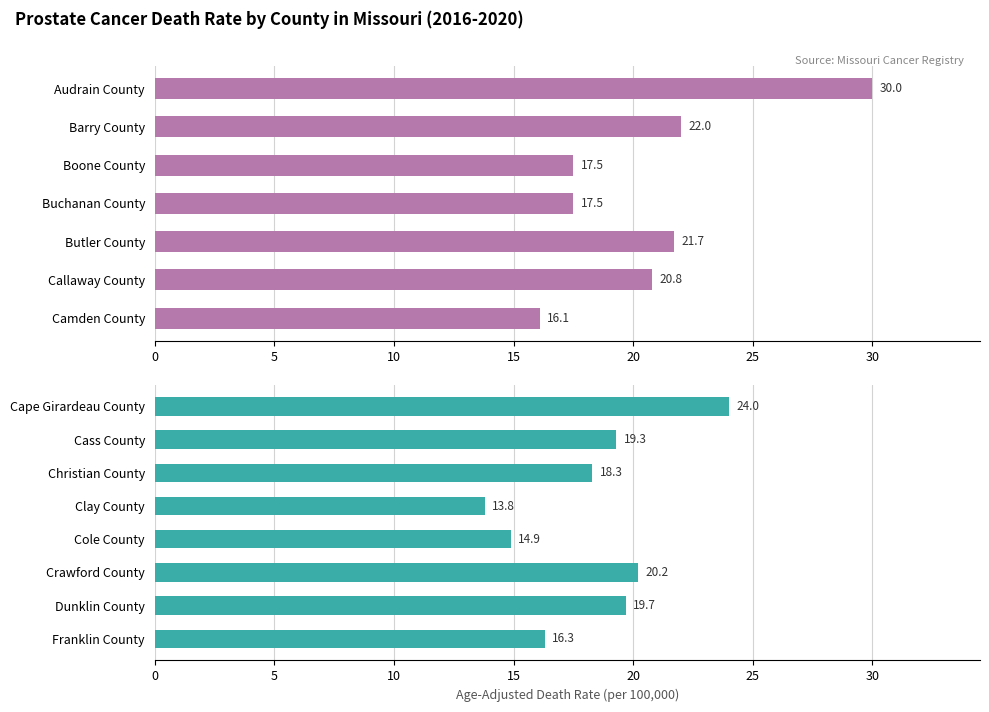

Are the bars horizontal?

Yes